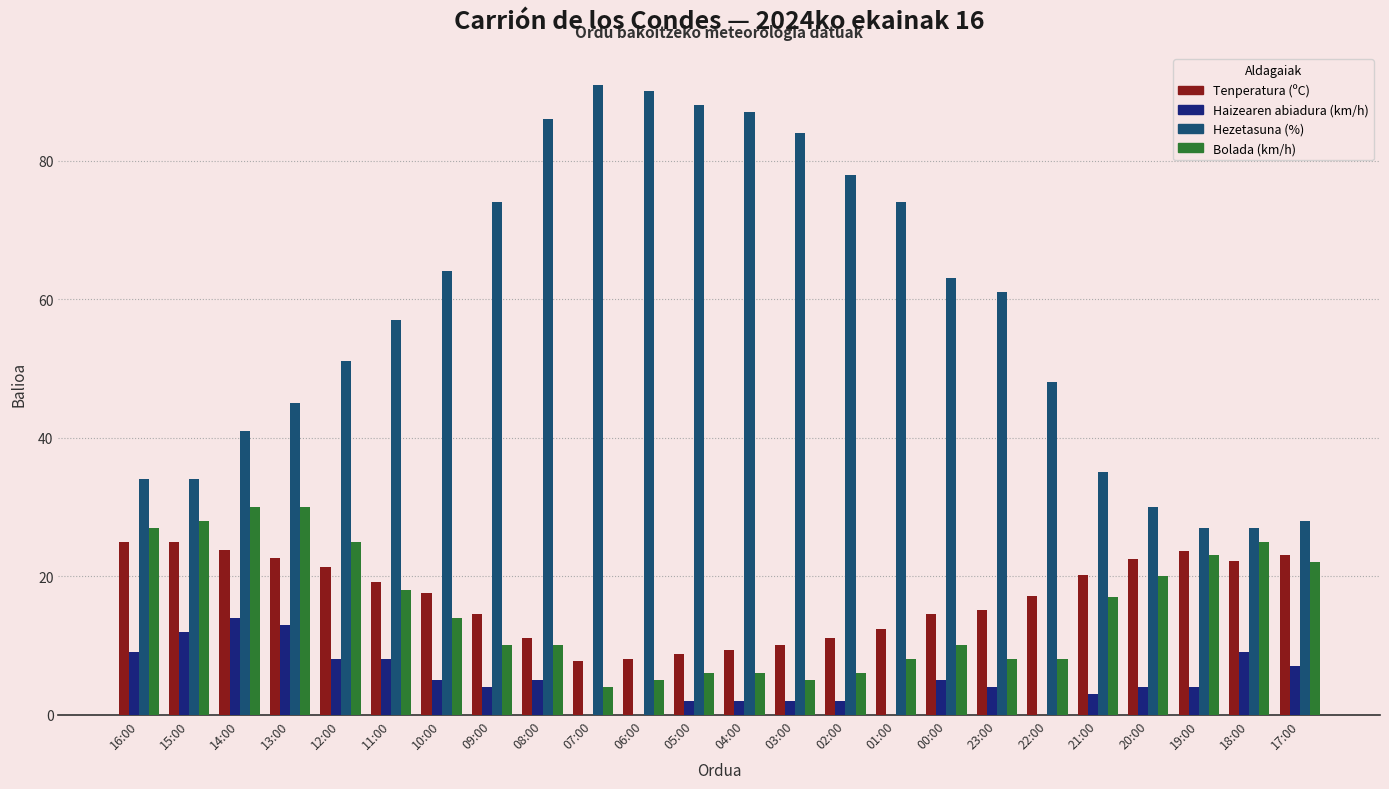

What is the sum of all Haizearen abiadura (km/h) values?

122.0